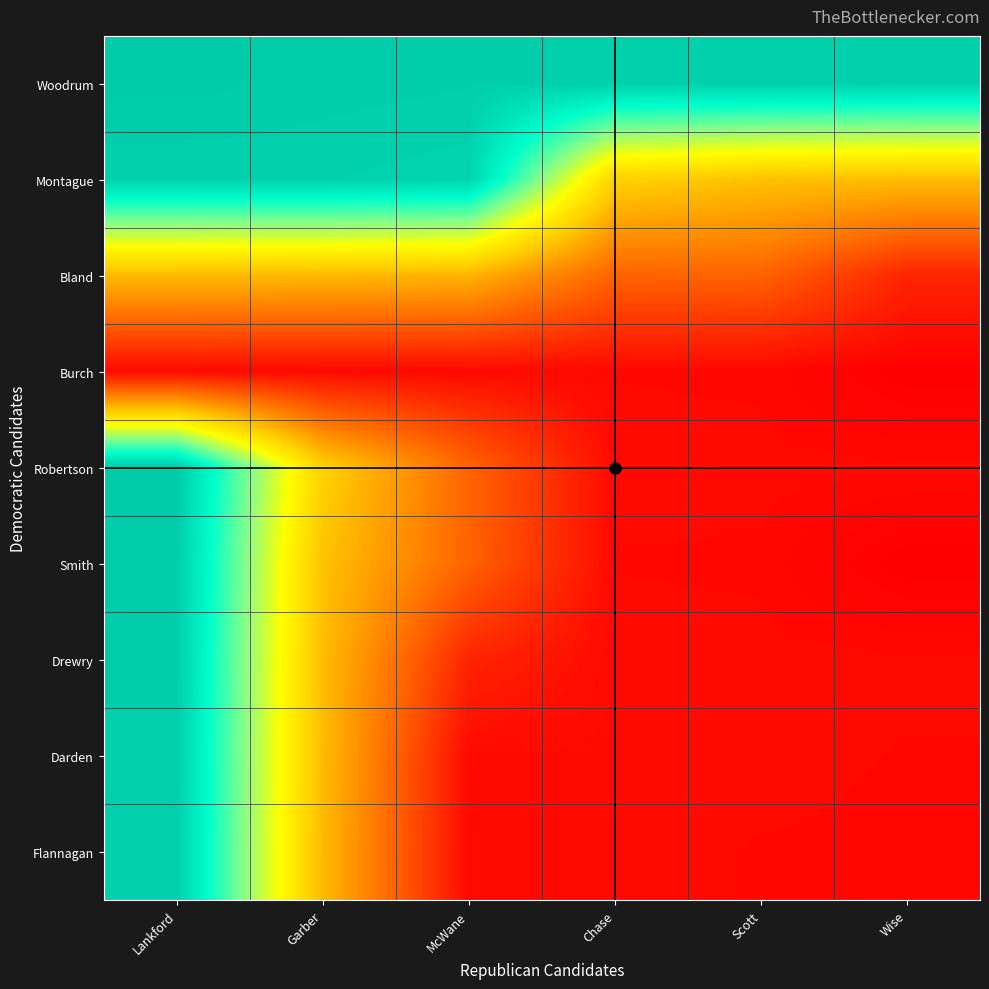

Which has a higher value, Garber or Chase?

Garber